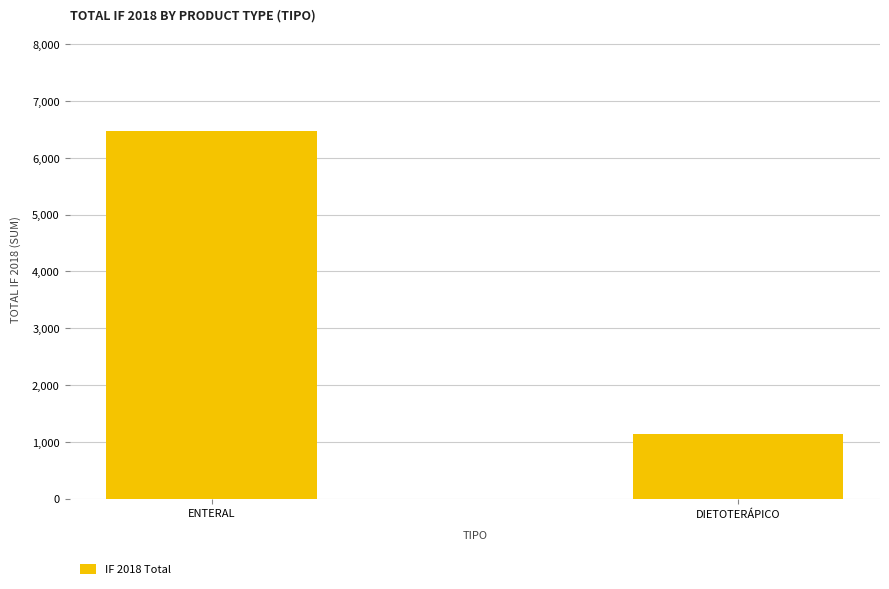

True or false: the data shows 360.7 at DIETOTERÁPICO.

False